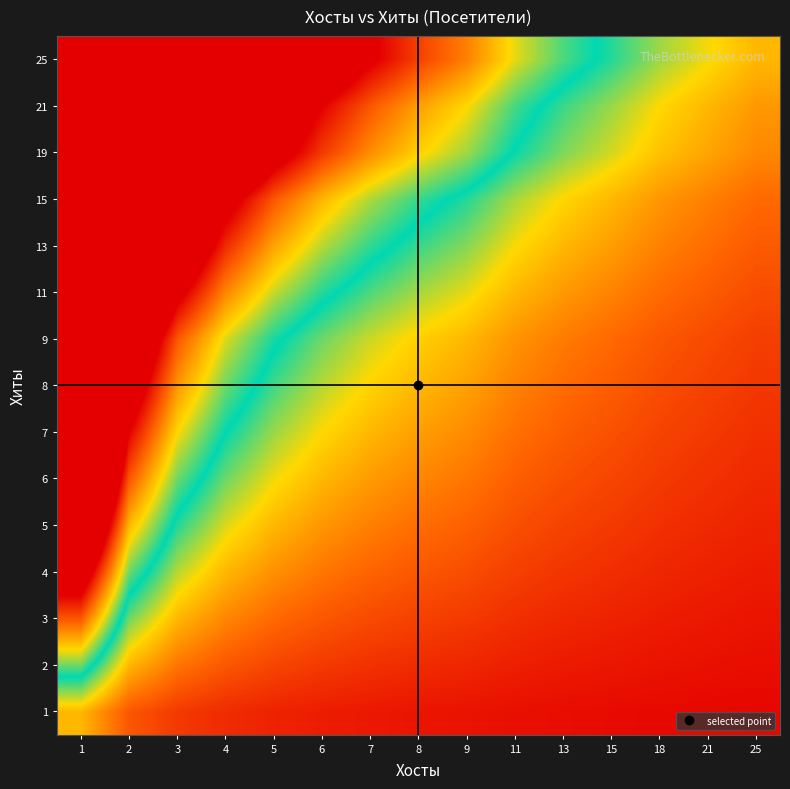

Reading left to right, transcribe all the data shown in this chart.

1: 1=1.0	2=0.5	3=0.3	4=0.2	5=0.2	6=0.2	7=0.1	8=0.1	9=0.1	11=0.1	13=0.1	15=0.1	18=0.1	21=0.0	25=0.0
2: 1=2.0	2=1.0	3=0.7	4=0.5	5=0.4	6=0.3	7=0.3	8=0.2	9=0.2	11=0.2	13=0.2	15=0.1	18=0.1	21=0.1	25=0.1
3: 1=3.0	2=1.5	3=1.0	4=0.8	5=0.6	6=0.5	7=0.4	8=0.4	9=0.3	11=0.3	13=0.2	15=0.2	18=0.2	21=0.1	25=0.1
4: 1=4.0	2=2.0	3=1.3	4=1.0	5=0.8	6=0.7	7=0.6	8=0.5	9=0.4	11=0.4	13=0.3	15=0.3	18=0.2	21=0.2	25=0.2
5: 1=5.0	2=2.5	3=1.7	4=1.2	5=1.0	6=0.8	7=0.7	8=0.6	9=0.6	11=0.5	13=0.4	15=0.3	18=0.3	21=0.2	25=0.2
6: 1=6.0	2=3.0	3=2.0	4=1.5	5=1.2	6=1.0	7=0.9	8=0.8	9=0.7	11=0.5	13=0.5	15=0.4	18=0.3	21=0.3	25=0.2
7: 1=7.0	2=3.5	3=2.3	4=1.8	5=1.4	6=1.2	7=1.0	8=0.9	9=0.8	11=0.6	13=0.5	15=0.5	18=0.4	21=0.3	25=0.3
8: 1=8.0	2=4.0	3=2.7	4=2.0	5=1.6	6=1.3	7=1.1	8=1.0	9=0.9	11=0.7	13=0.6	15=0.5	18=0.4	21=0.4	25=0.3
9: 1=9.0	2=4.5	3=3.0	4=2.2	5=1.8	6=1.5	7=1.3	8=1.1	9=1.0	11=0.8	13=0.7	15=0.6	18=0.5	21=0.4	25=0.4
11: 1=11.0	2=5.5	3=3.7	4=2.8	5=2.2	6=1.8	7=1.6	8=1.4	9=1.2	11=1.0	13=0.8	15=0.7	18=0.6	21=0.5	25=0.4
13: 1=13.0	2=6.5	3=4.3	4=3.2	5=2.6	6=2.2	7=1.9	8=1.6	9=1.4	11=1.2	13=1.0	15=0.9	18=0.7	21=0.6	25=0.5
15: 1=15.0	2=7.5	3=5.0	4=3.8	5=3.0	6=2.5	7=2.1	8=1.9	9=1.7	11=1.4	13=1.2	15=1.0	18=0.8	21=0.7	25=0.6
19: 1=19.0	2=9.5	3=6.3	4=4.8	5=3.8	6=3.2	7=2.7	8=2.4	9=2.1	11=1.7	13=1.5	15=1.3	18=1.1	21=0.9	25=0.8
21: 1=21.0	2=10.5	3=7.0	4=5.2	5=4.2	6=3.5	7=3.0	8=2.6	9=2.3	11=1.9	13=1.6	15=1.4	18=1.2	21=1.0	25=0.8
25: 1=25.0	2=12.5	3=8.3	4=6.2	5=5.0	6=4.2	7=3.6	8=3.1	9=2.8	11=2.3	13=1.9	15=1.7	18=1.4	21=1.2	25=1.0